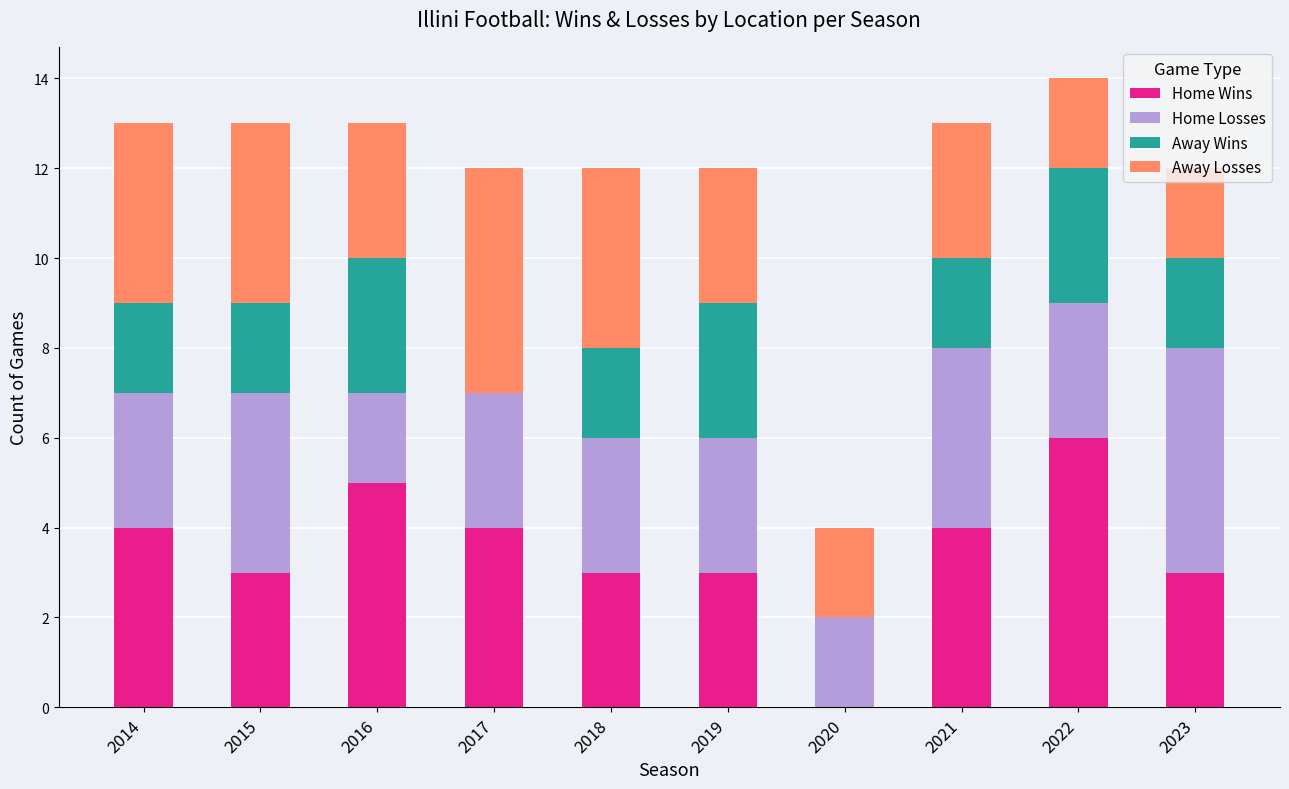

What is the sum of the Home Wins values at 2015 and 2017?

7